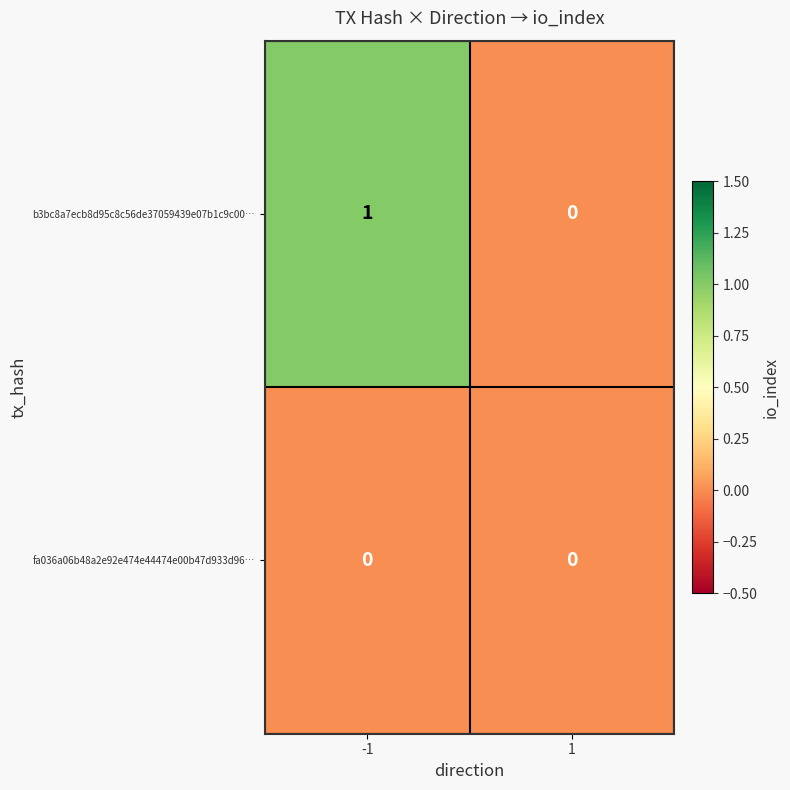

Which series changed the most between -1 and 1?

b3bc8a7ecb8d95c8c56de37059439e07b1c9c00…